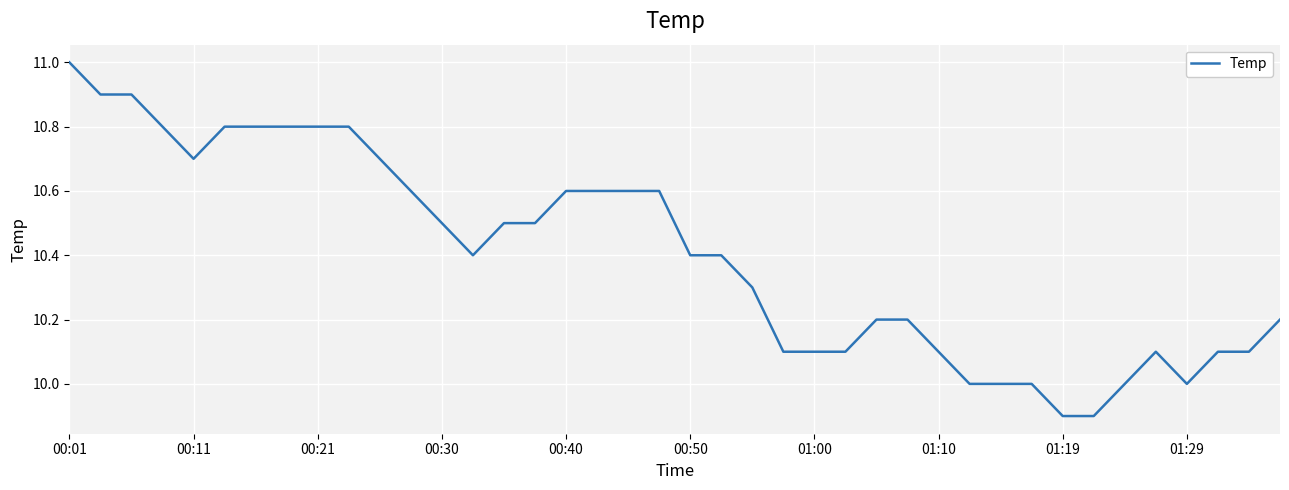

What is the smallest value displayed?

9.9